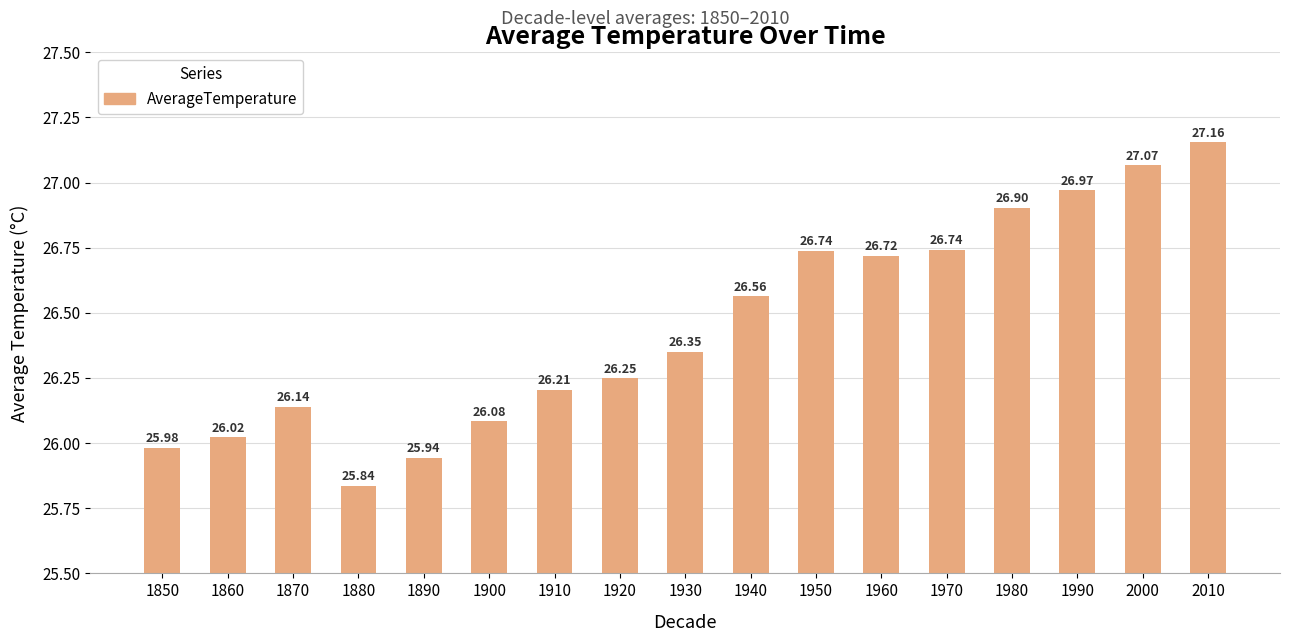

Approximately how many times larger is the value at 1960 compared to 1860?

1.0